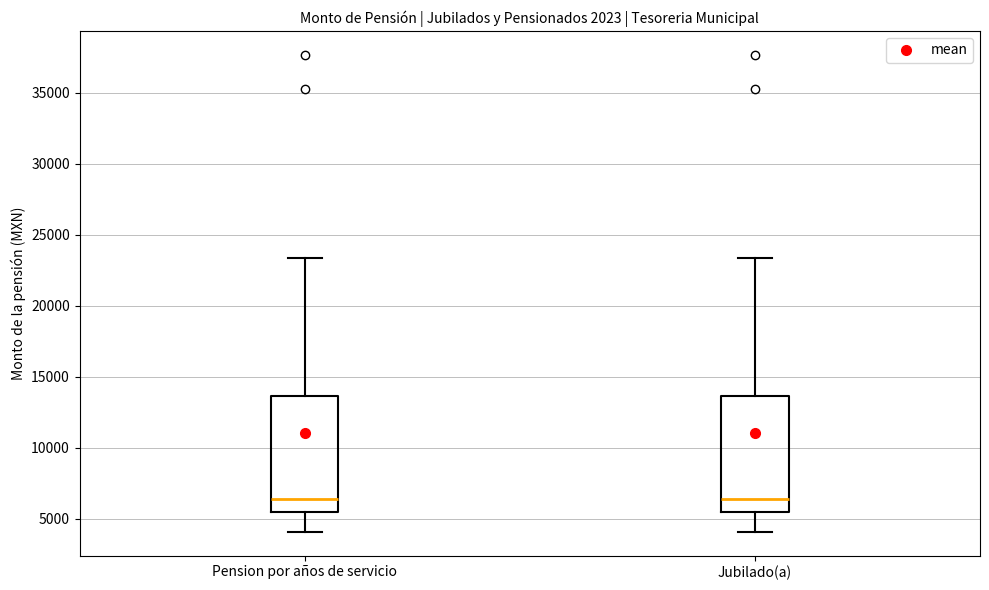

Reading left to right, read every box against the y-axis: the position of its median line, the range the box covers, and the ends of its whiskers. The values are not printed on the chart, so give them approximately, as read against the axis.

Pension por años de servicio: median 6500, box 5500 to 13500, whiskers 4000 to 23500
Jubilado(a): median 6500, box 5500 to 13500, whiskers 4000 to 23500